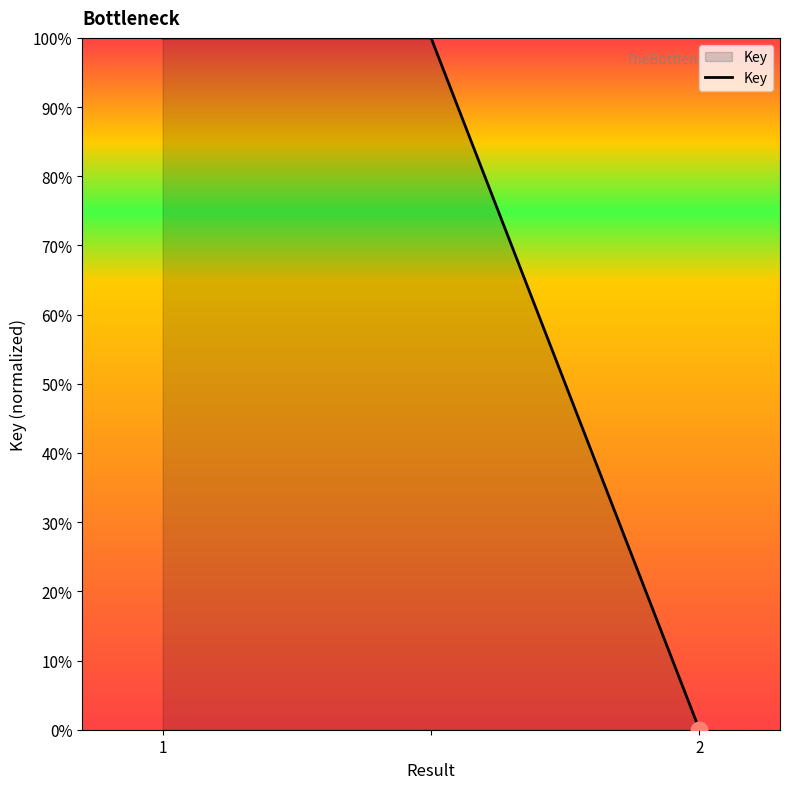

What is the greatest value displayed?

100